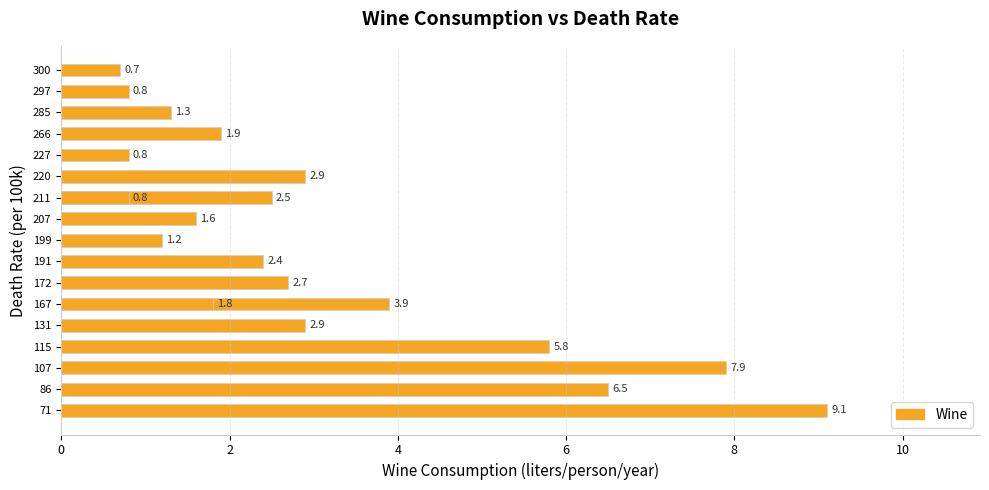

Reading right to left, list all the values displayed in this chart.

0.7	0.8	1.3	1.9	0.8	2.9	0.8	2.5	1.6	1.2	2.4	2.7	1.8	3.9	2.9	5.8	7.9	6.5	9.1